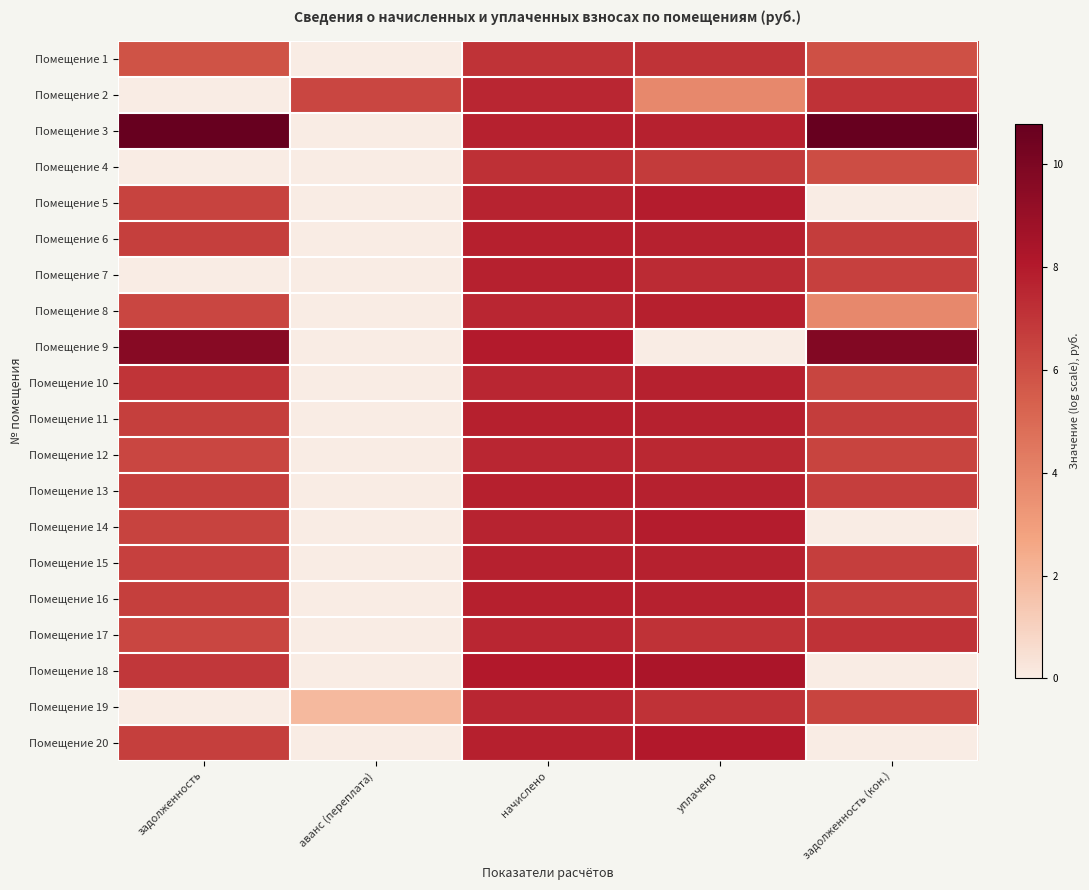

How many distinct data groups are displayed?

20